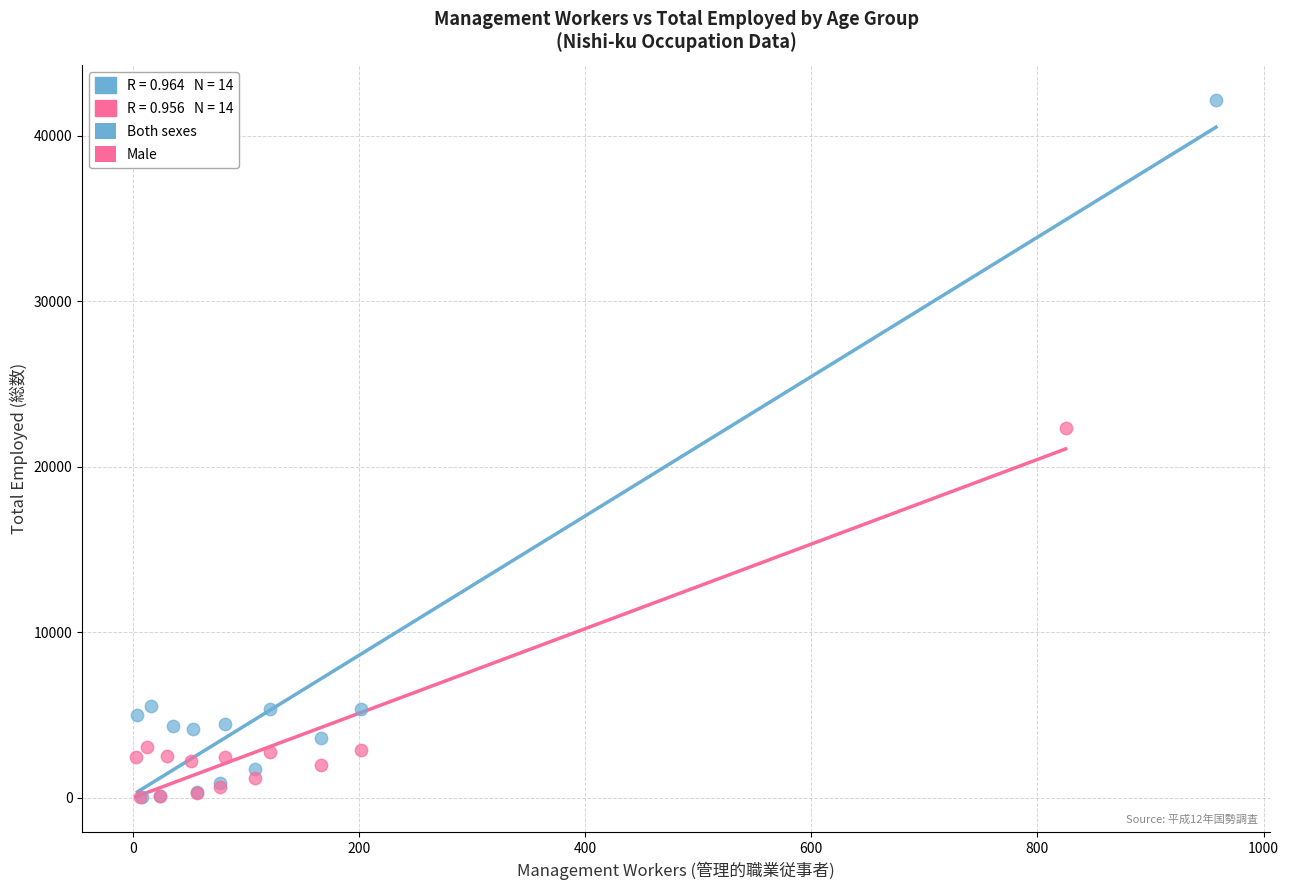

Which series has the largest Y range (max minus min)?

Both sexes